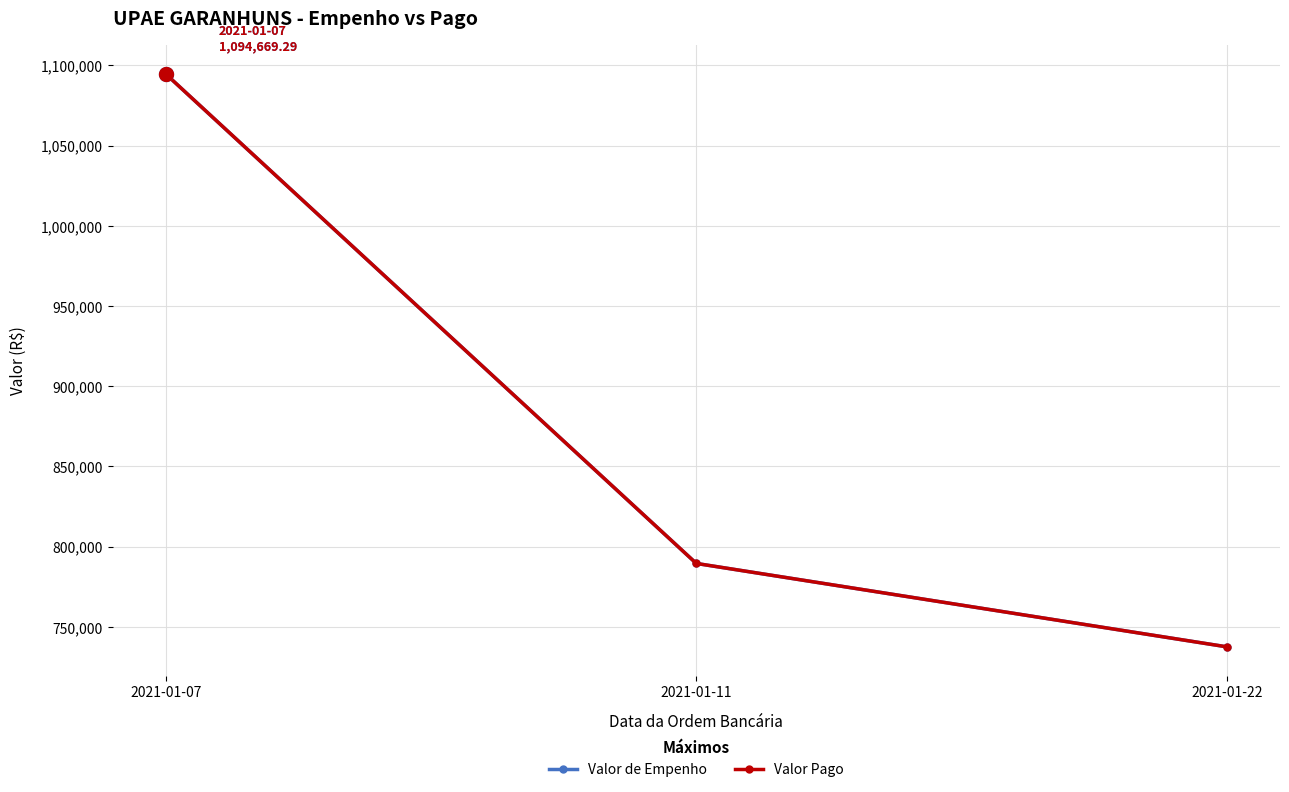

What is the spread (max minus min) of values at 2021-01-22?

7.5